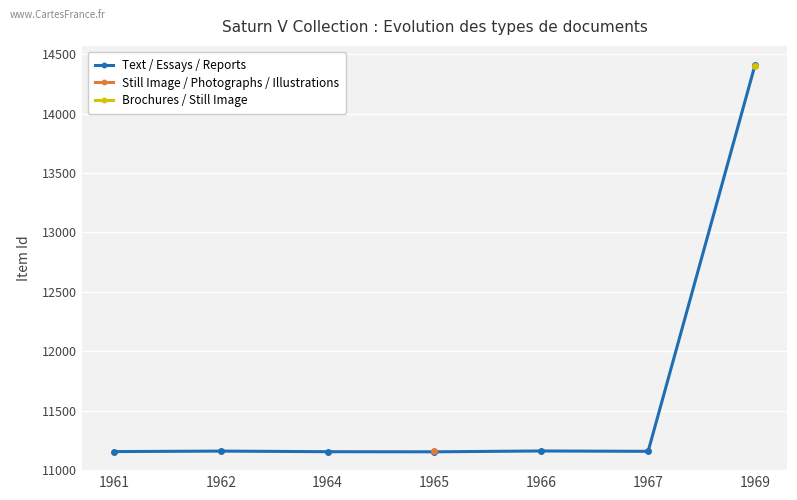

True or false: Text / Essays / Reports has a value of 11161.0 at 1966.

True